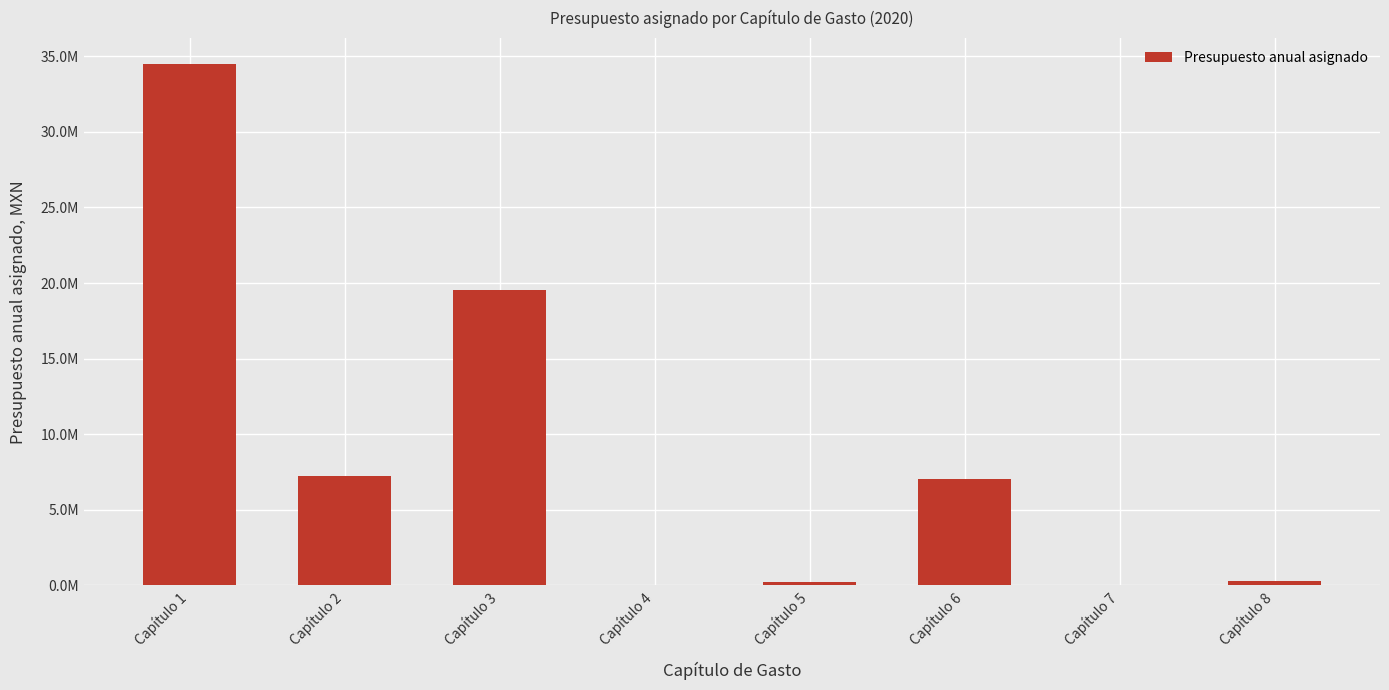

Rank the categories by value from lowest to highest.

Capítulo 4, Capítulo 7, Capítulo 5, Capítulo 8, Capítulo 6, Capítulo 2, Capítulo 3, Capítulo 1